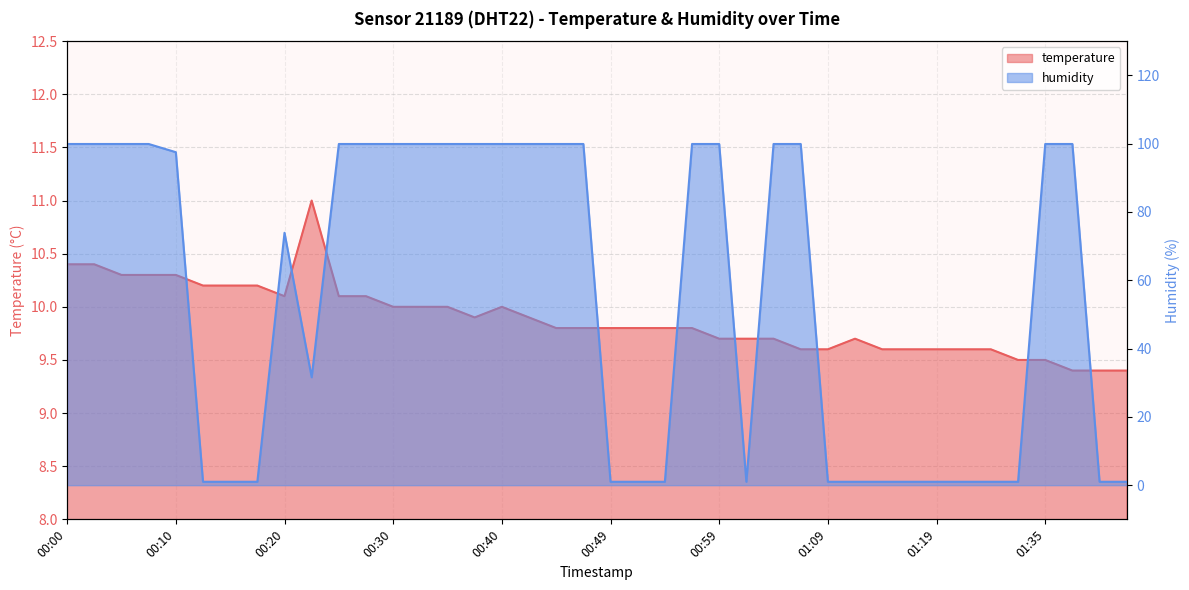

True or false: temperature has more than 2 points higher than both neighbors.

True